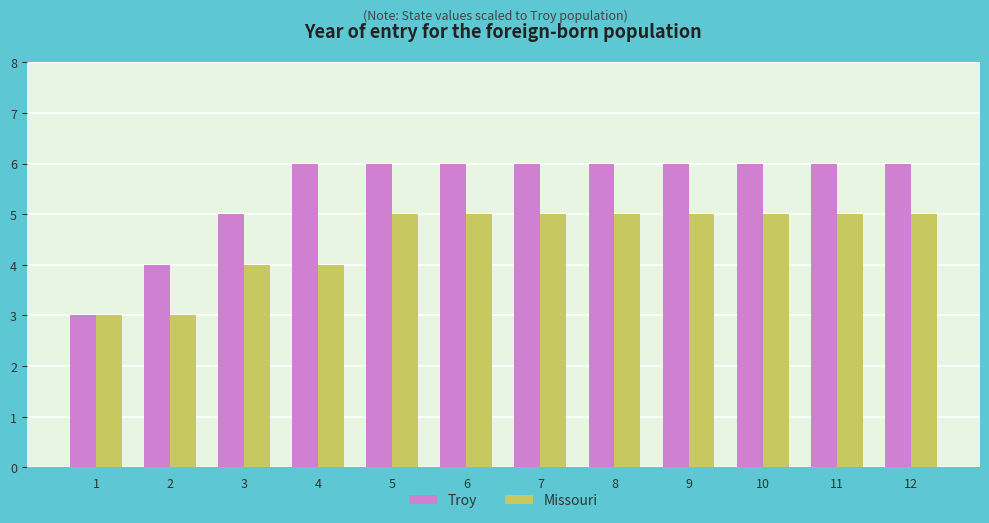

Count the number of categories in the chart.

12